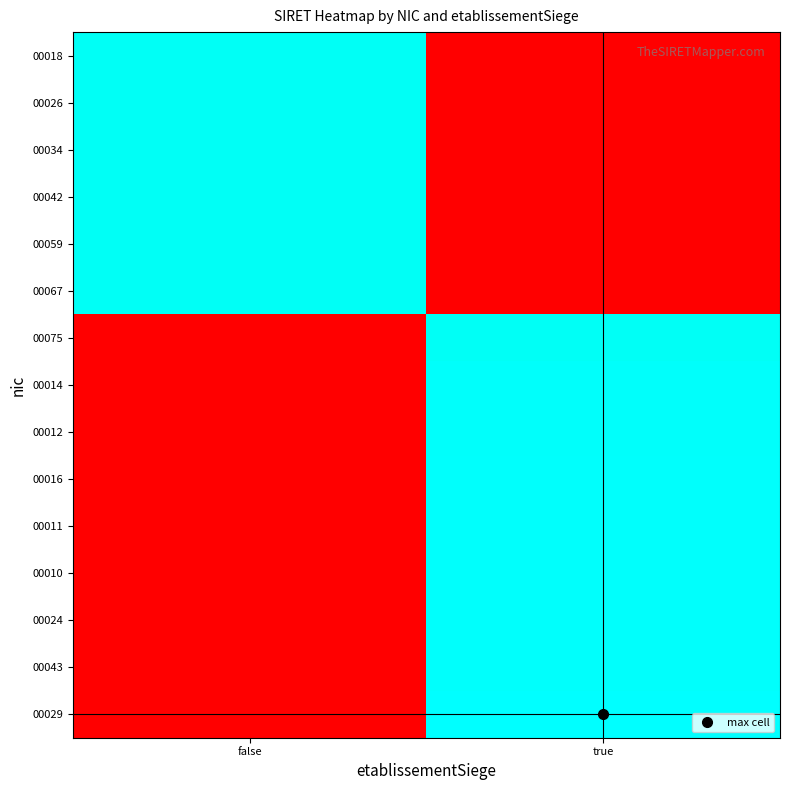

How many series are shown in this chart?

15